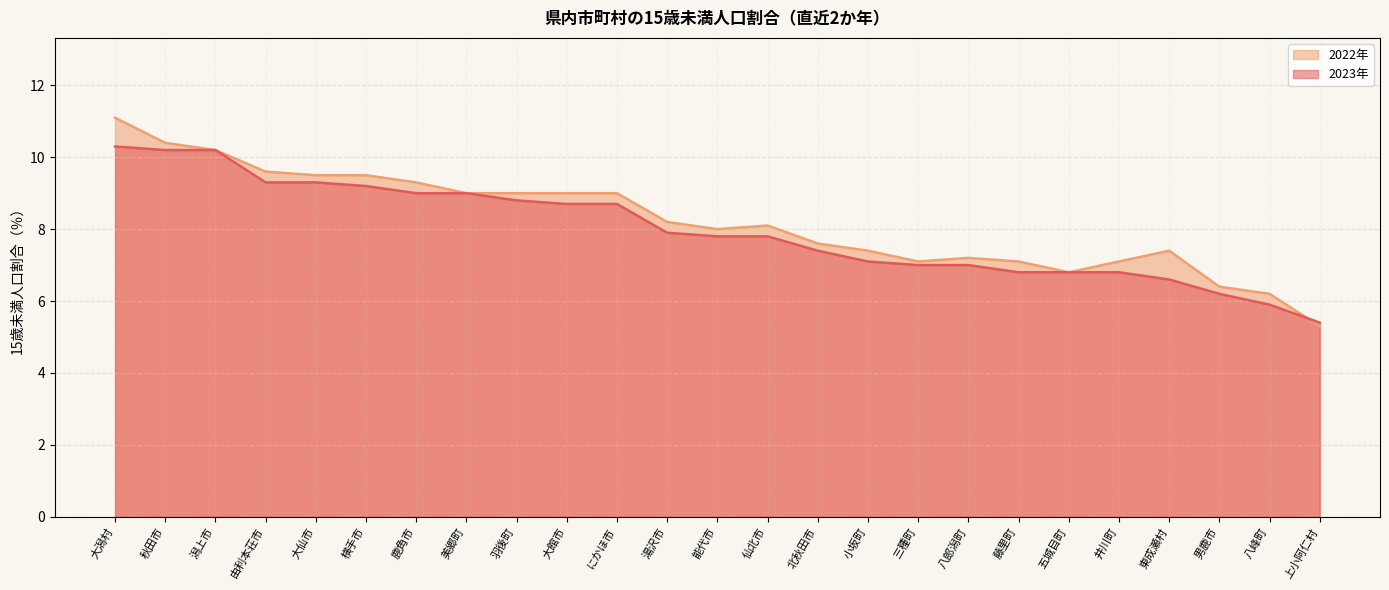

At 北秋田市, list the series in order from smallest to largest.

2023年, 2022年